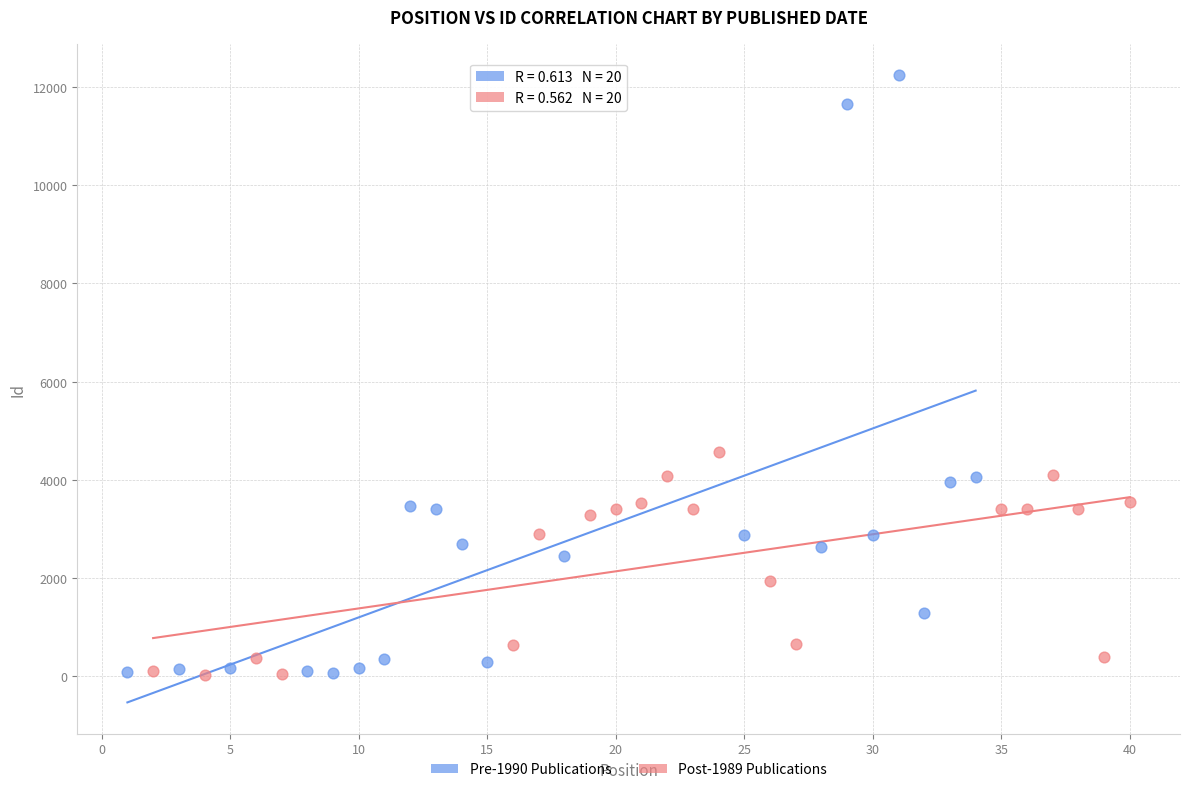

Which series contains the highest Y value?

Pre-1990 Publications